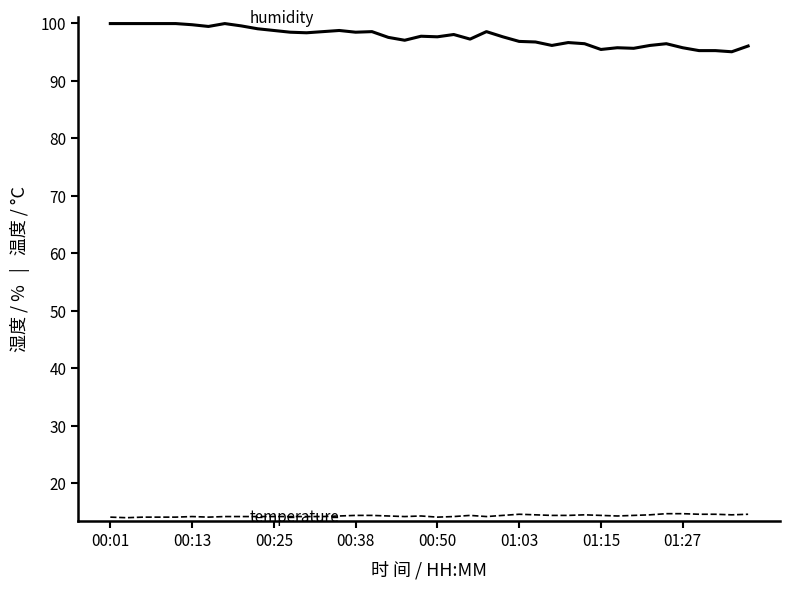

What is the greatest value displayed?

99.9